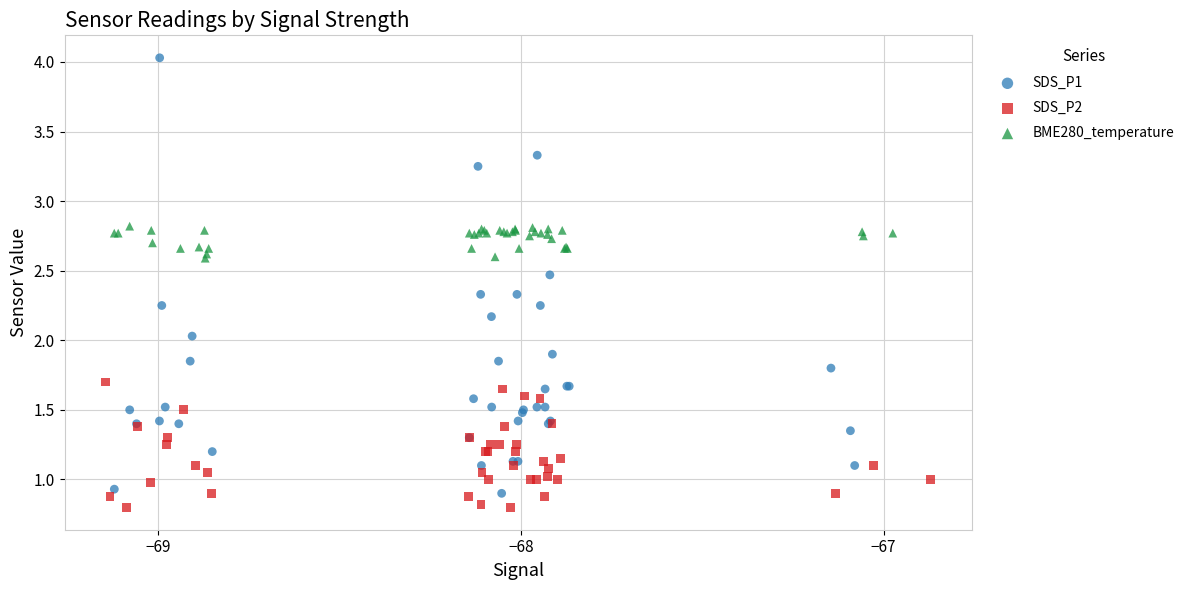

Which series reaches the maximum Y coordinate?

SDS_P1